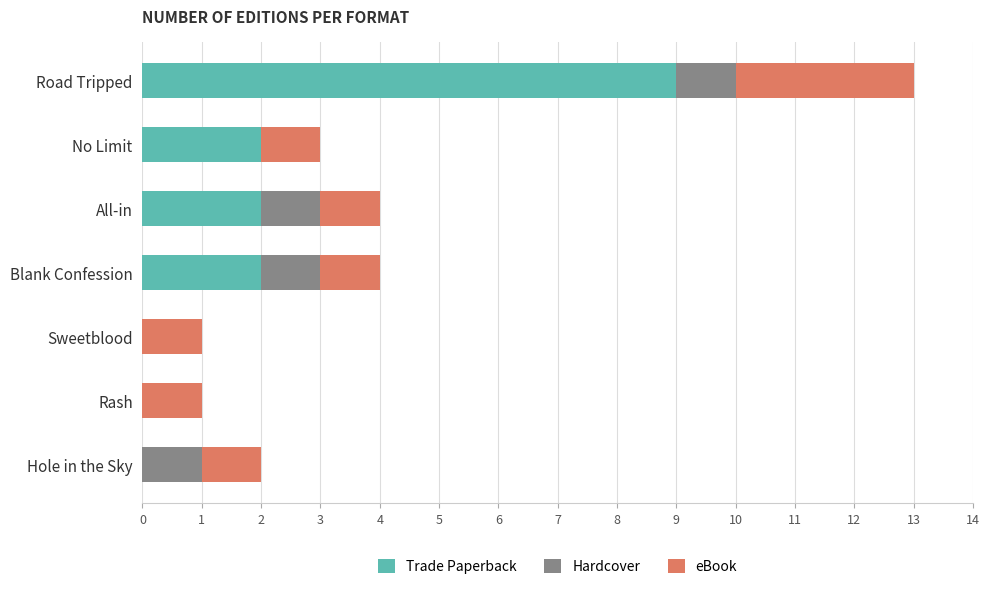

The value of Trade Paperback at Hole in the Sky is 3. True or false?

False